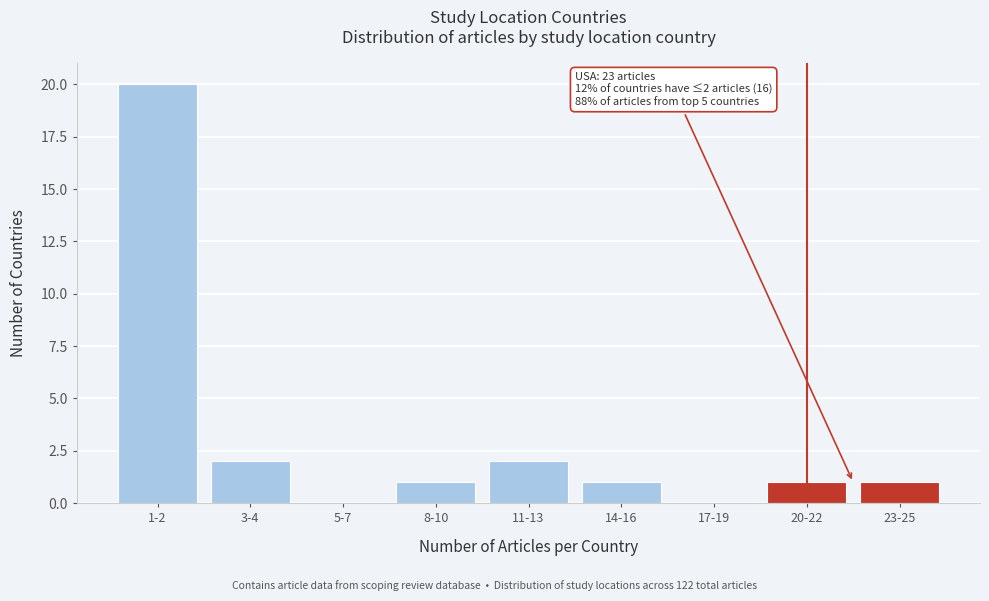

Reading right to left, transcribe all the data shown in this chart.

23-25=1	20-22=1	17-19=0	14-16=1	11-13=2	8-10=1	5-7=0	3-4=2	1-2=20